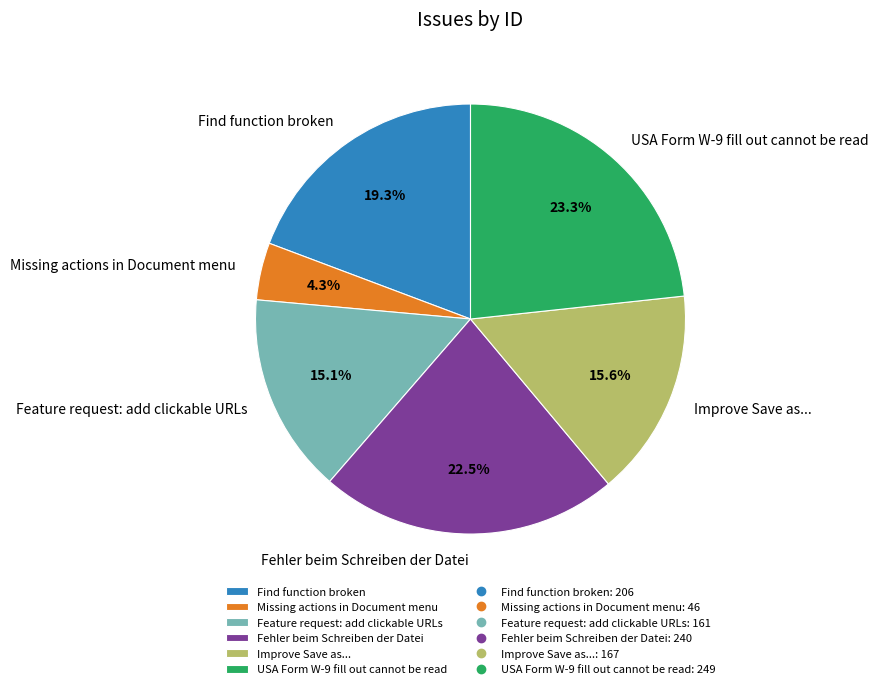

Is it true that USA Form W-9 fill out cannot be read is 23% of the pie?

True